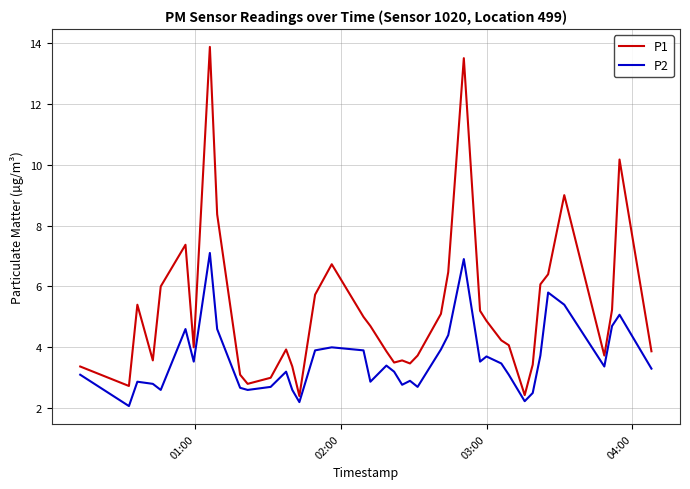

Which series has the largest total across all categories?

P1